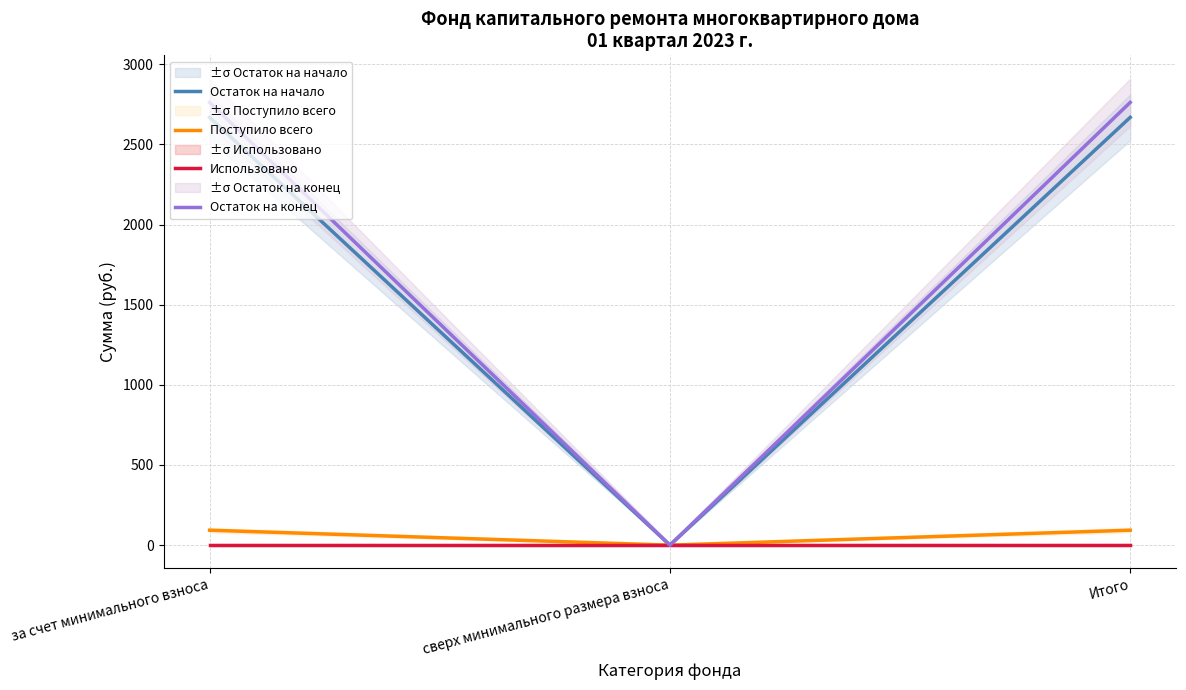

What is the average value of the Поступило всего series?

62.2